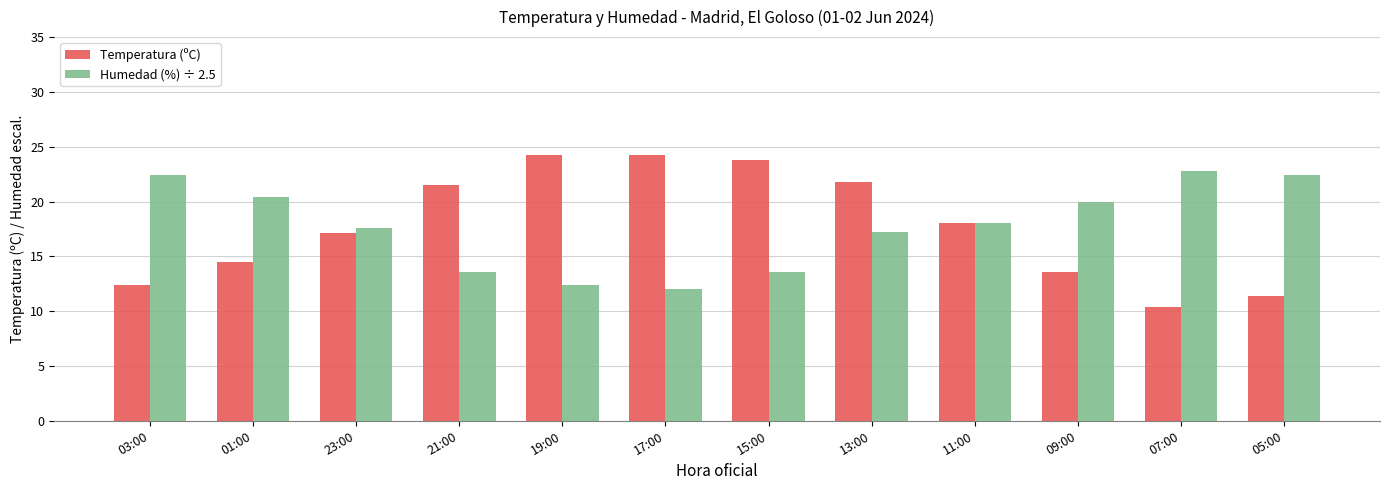

At 19:00, list the series in order from largest to smallest.

Temperatura (ºC), Humedad (%) ÷ 2.5